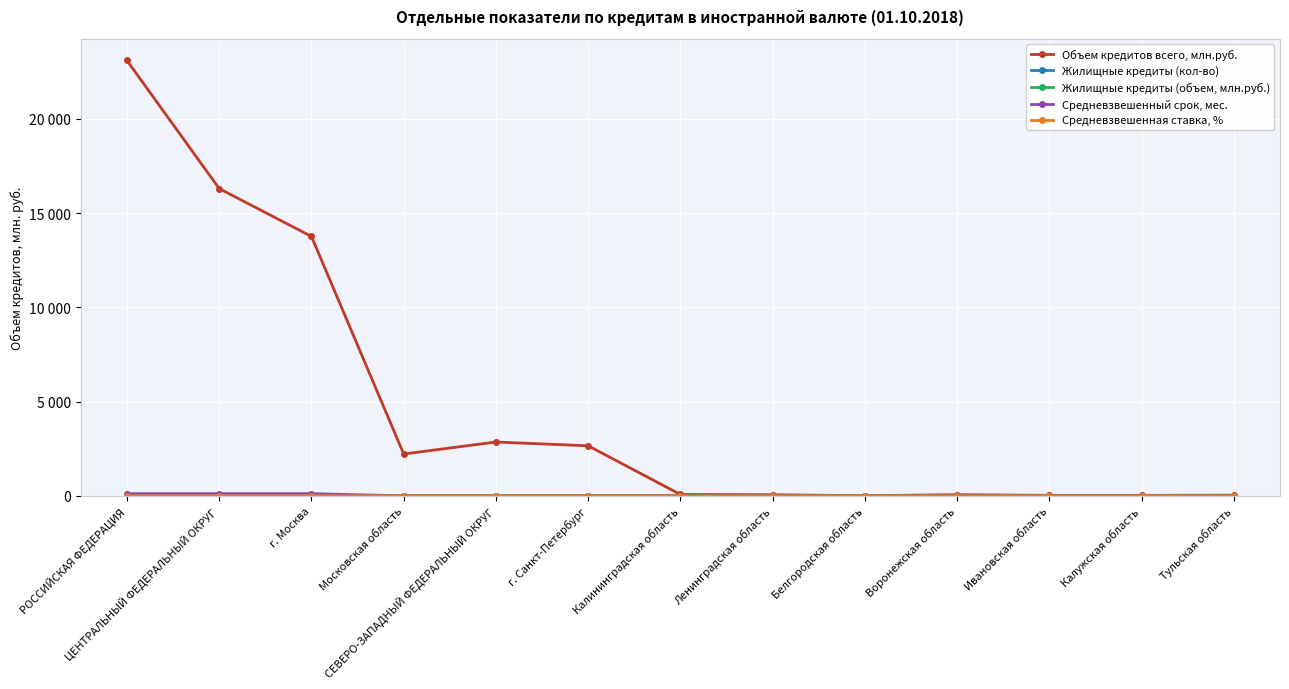

Which has a higher value, РОССИЙСКАЯ ФЕДЕРАЦИЯ or г. Москва?

РОССИЙСКАЯ ФЕДЕРАЦИЯ